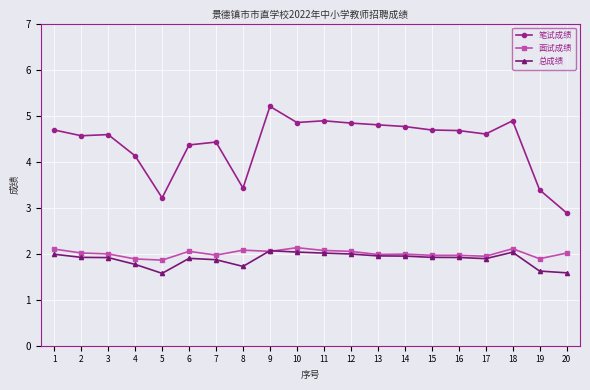

Where is 笔试成绩 nearest to the value 4?

4